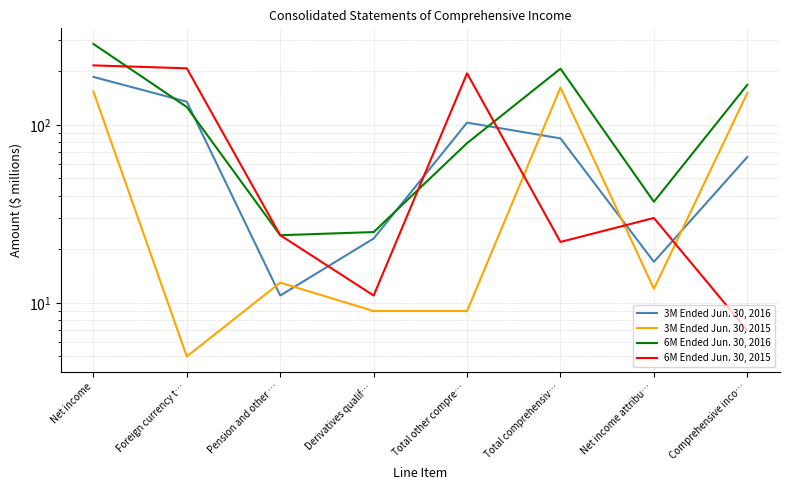

What is the label of the 5th point from the right?

Derivatives qualif…